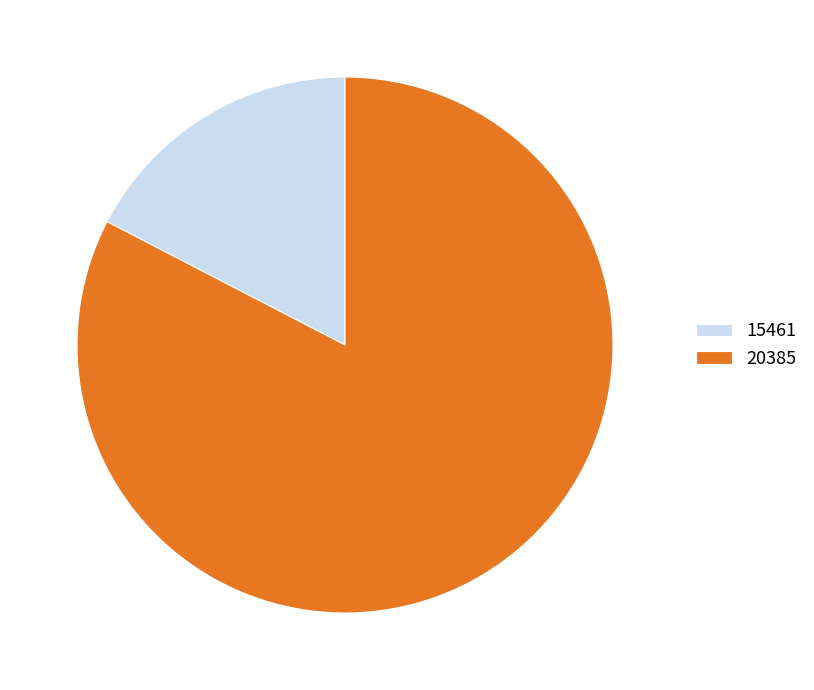

Approximately how many times larger is the value at 15461 compared to 20385?

0.2